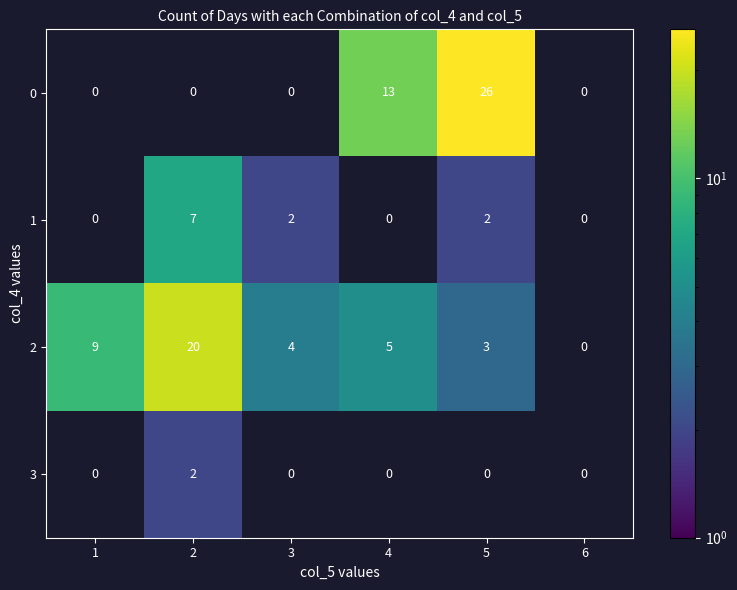

The value of 2 at 5 is 5. True or false?

False